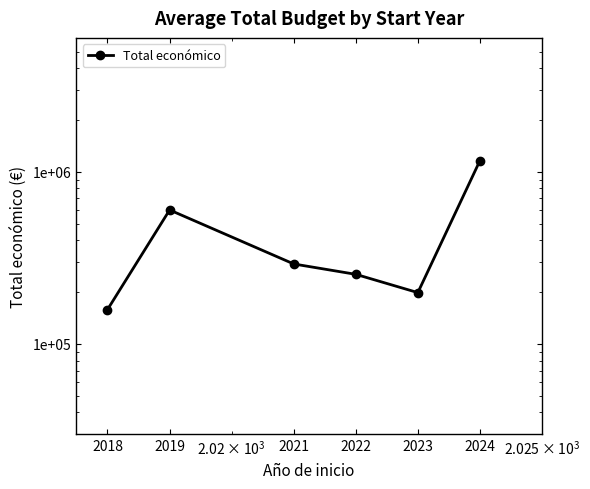

How many data points are above 291200?

2